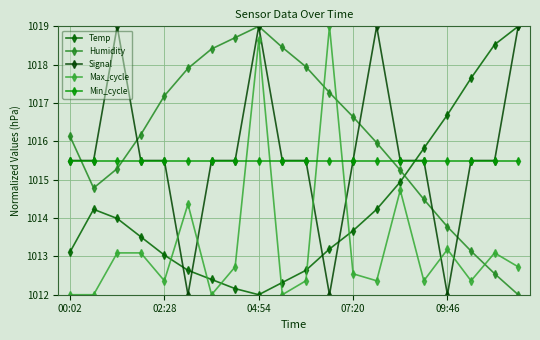

Reading left to right, list all the values displayed in this chart.

Temp: 1013.1	1014.2	1014.0	1013.5	1013.0	1012.6	1012.4	1012.2	1012.0	1012.3	1012.6	1013.2	1013.7	1014.2	1014.9	1015.8	1016.7	1017.6	1018.5	1019.0
Humidity: 1016.1	1014.8	1015.3	1016.2	1017.2	1017.9	1018.4	1018.7	1019.0	1018.5	1017.9	1017.3	1016.6	1016.0	1015.2	1014.5	1013.8	1013.1	1012.5	1012.0
Signal: 1015.5	1015.5	1019.0	1015.5	1015.5	1012.0	1015.5	1015.5	1019.0	1015.5	1015.5	1012.0	1015.5	1019.0	1015.5	1015.5	1012.0	1015.5	1015.5	1019.0
Max_cycle: 1012.0	1012.0	1013.1	1013.1	1012.4	1014.4	1012.0	1012.7	1018.6	1012.0	1012.4	1019.0	1012.5	1012.4	1014.7	1012.4	1013.2	1012.4	1013.1	1012.7
Min_cycle: 1015.5	1015.5	1015.5	1015.5	1015.5	1015.5	1015.5	1015.5	1015.5	1015.5	1015.5	1015.5	1015.5	1015.5	1015.5	1015.5	1015.5	1015.5	1015.5	1015.5